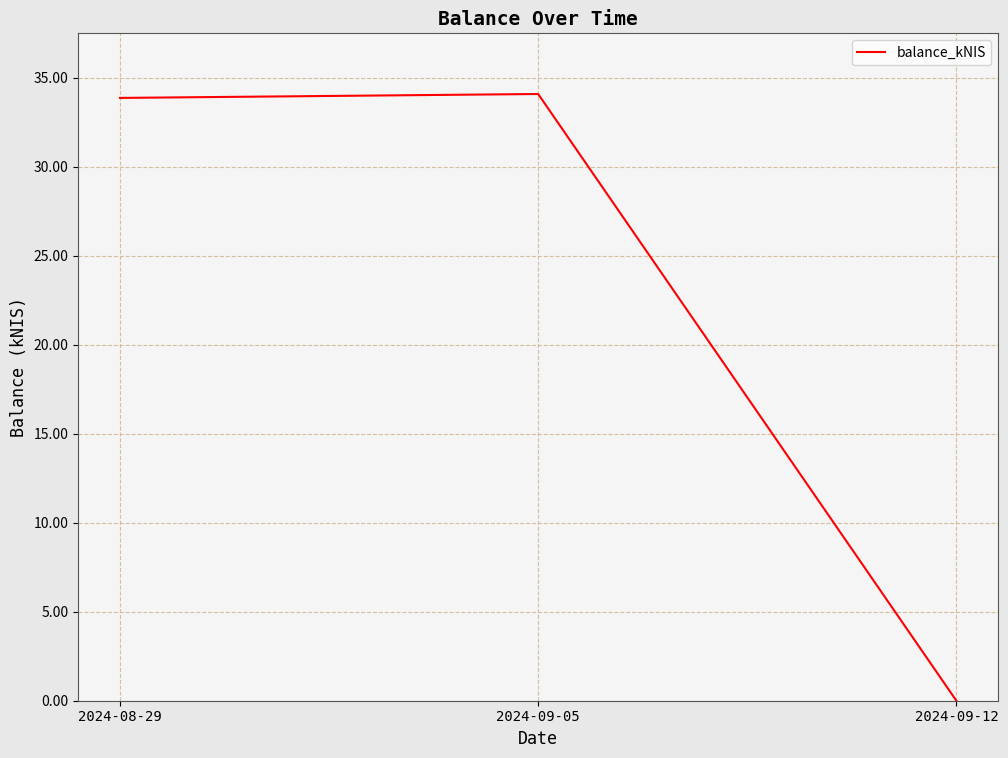

Reading left to right, transcribe all the data shown in this chart.

33.9	34.1	0.0